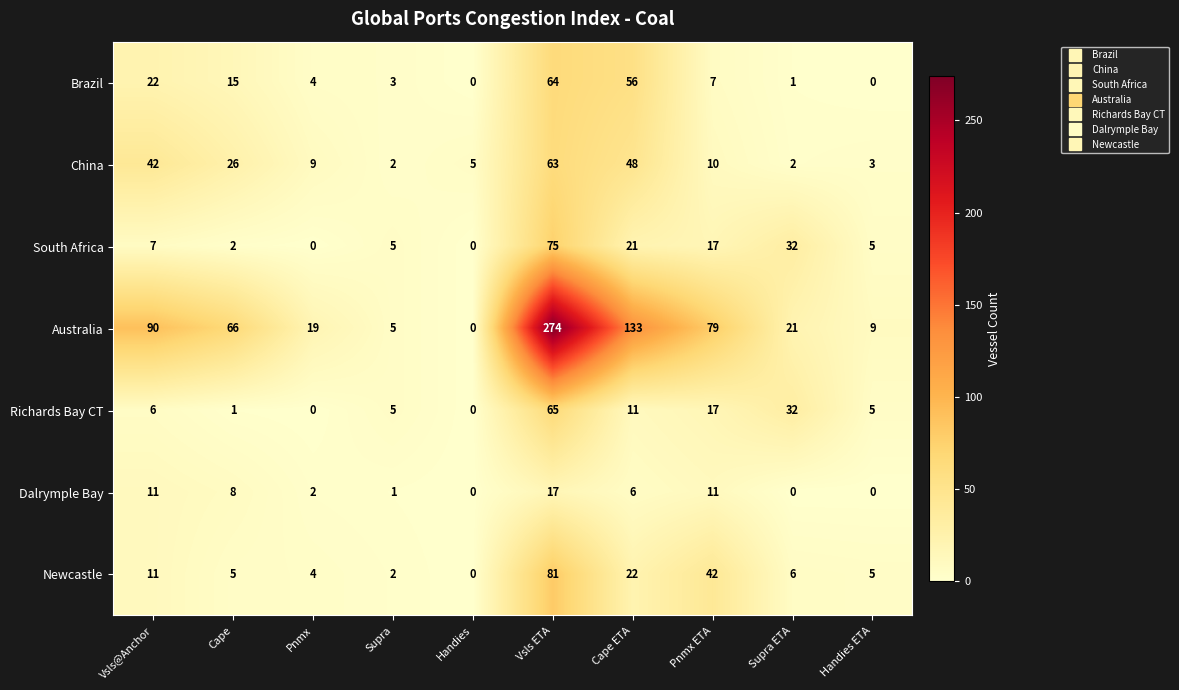

What value does the Brazil series have at Cape ETA, to the nearest 10?

60